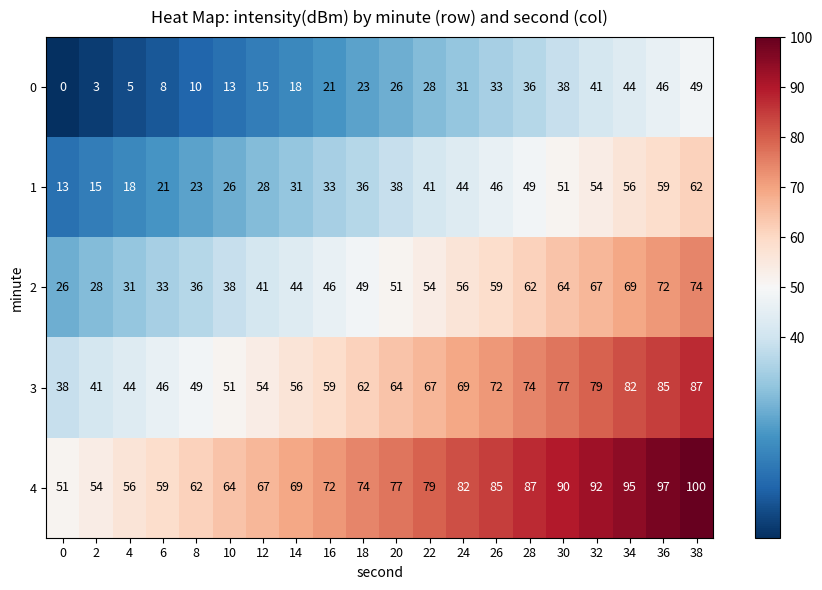

At which label does 1 reach its peak?

38